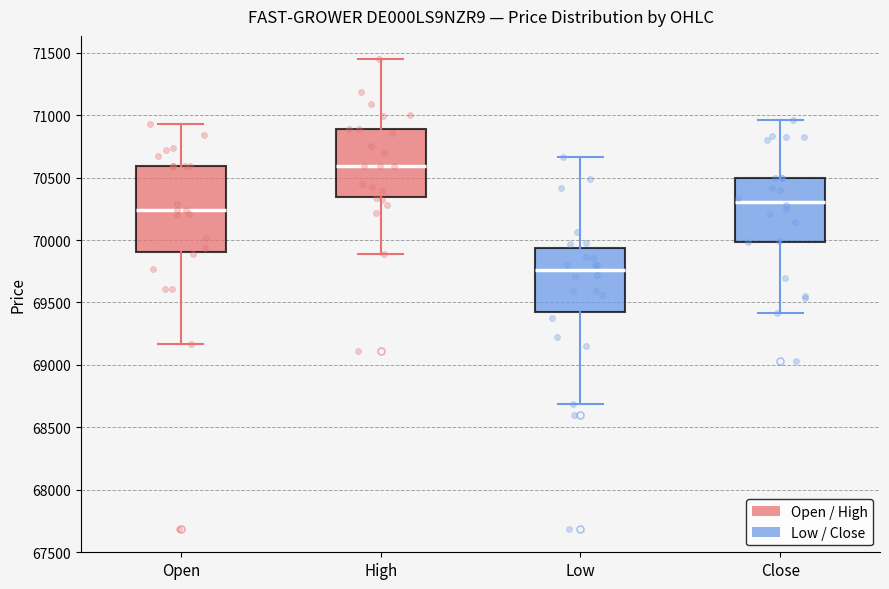

Reading left to right, transcribe this box plot: for each box, give where its median line is, the range the box spans, and where its two whiskers end, as read against the y-axis. The values are not printed on the chart, so give them approximately, as read against the axis.

Open: median 70250, box 69900 to 70600, whiskers 69150 to 70950
High: median 70600, box 70350 to 70900, whiskers 69900 to 71450
Low: median 69750, box 69400 to 69950, whiskers 68700 to 70650
Close: median 70300, box 70000 to 70500, whiskers 69400 to 70950